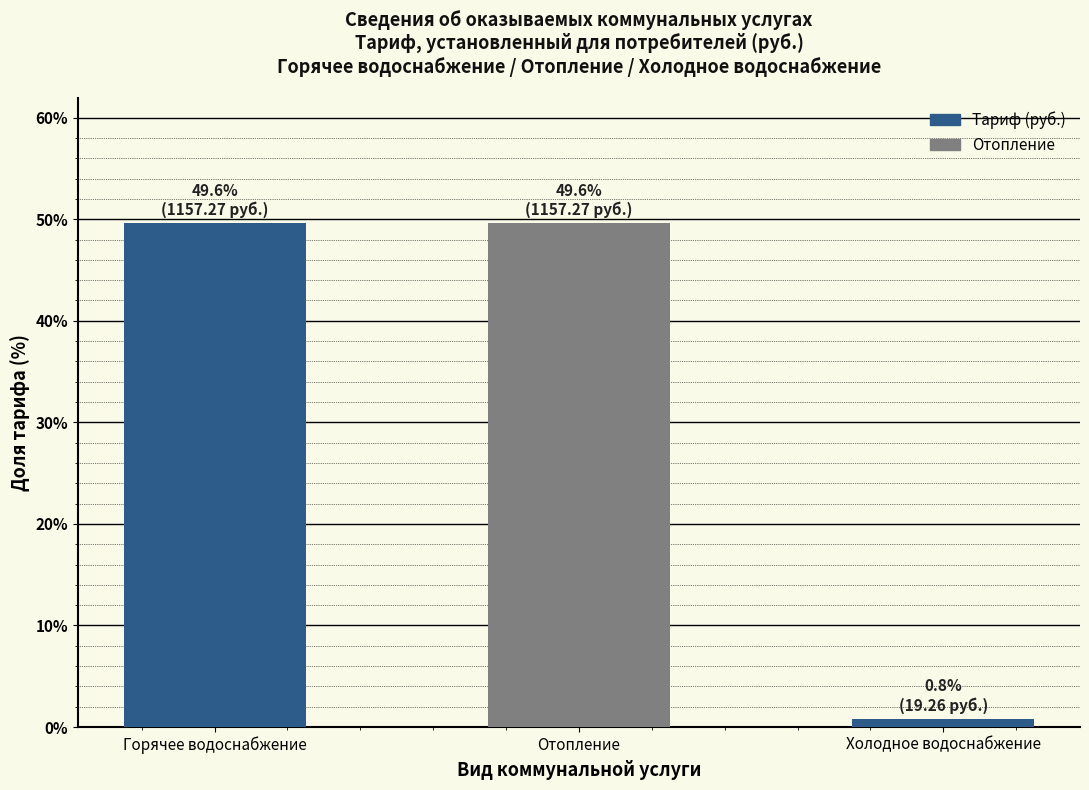

Reading left to right, transcribe all the data shown in this chart.

Горячее водоснабжение=49.6	Отопление=49.6	Холодное водоснабжение=0.8